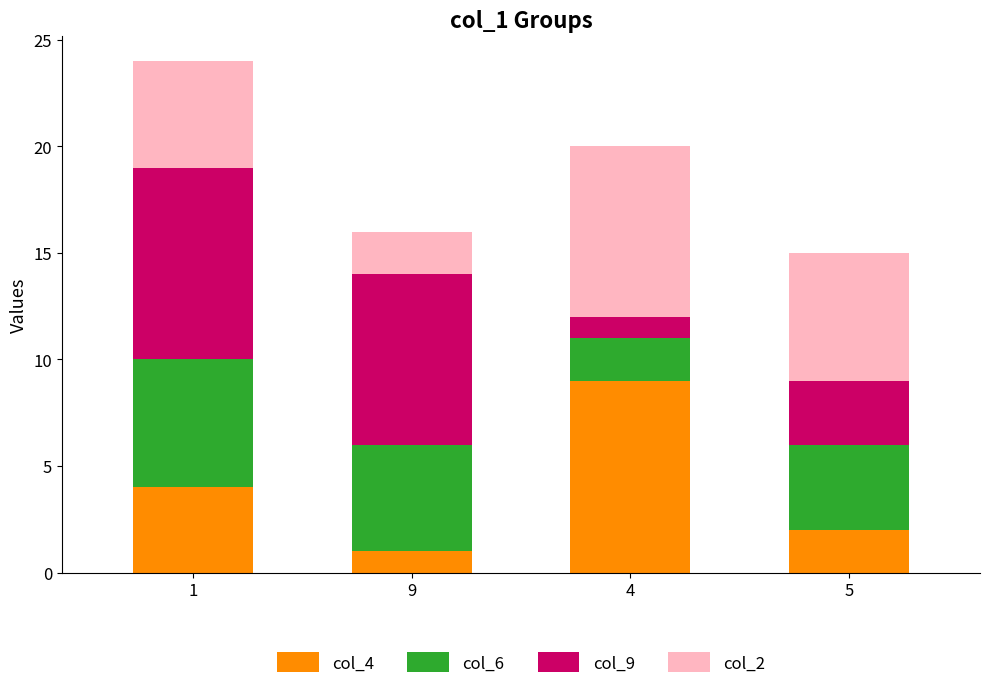

What are all the series names shown in the legend?

col_4, col_6, col_9, col_2